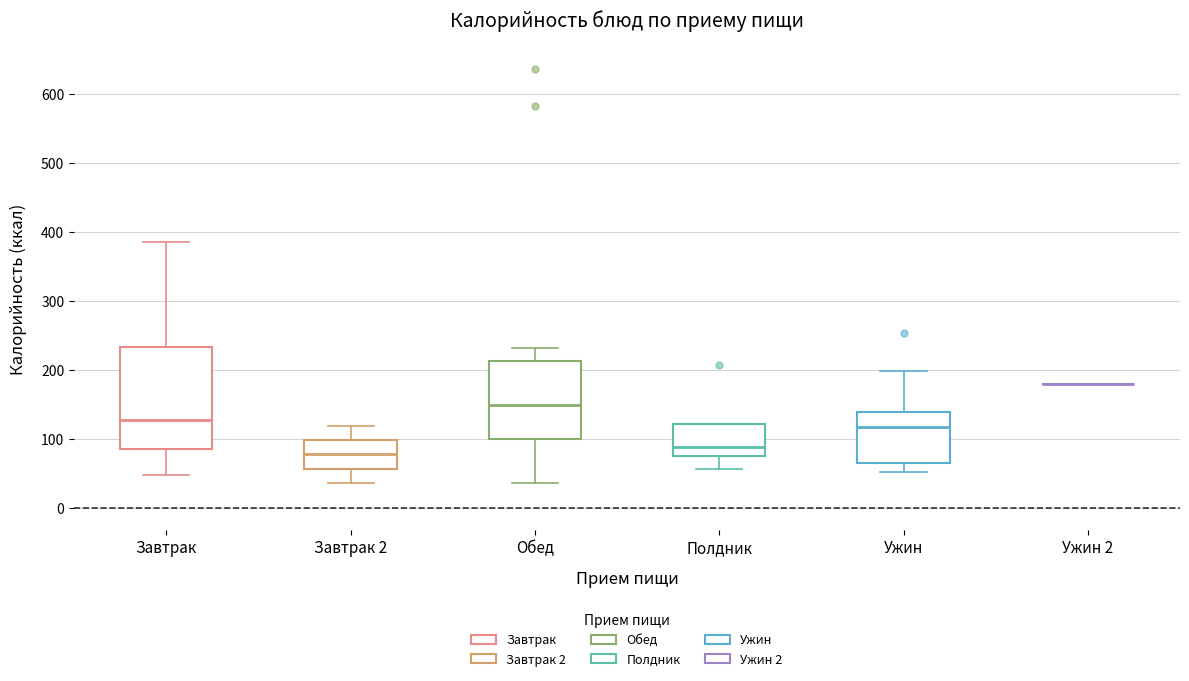

Comparing the boxes themselves (not the whiskers), which one is the tallest?

Завтрак